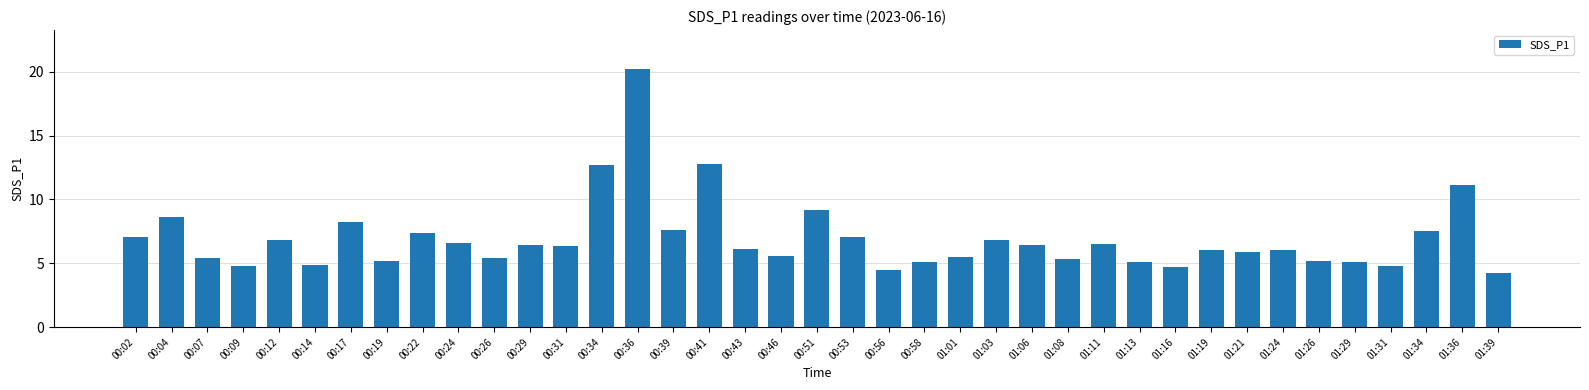

True or false: the data shows 11.1 at 01:36.

True